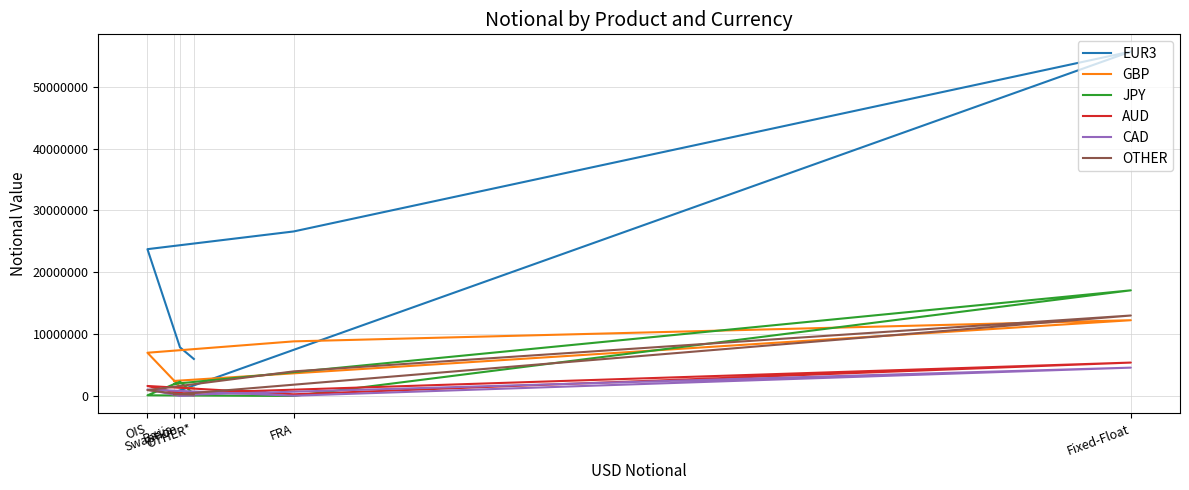

Between which two adjacent categories do CAD and OTHER first intersect?

FRA and OIS